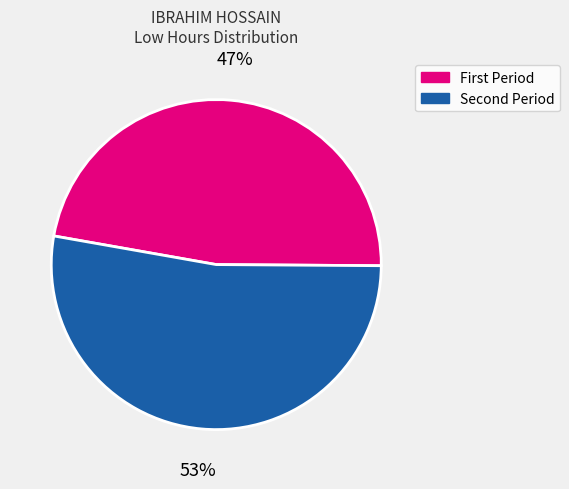

How many segments does this pie chart have?

2